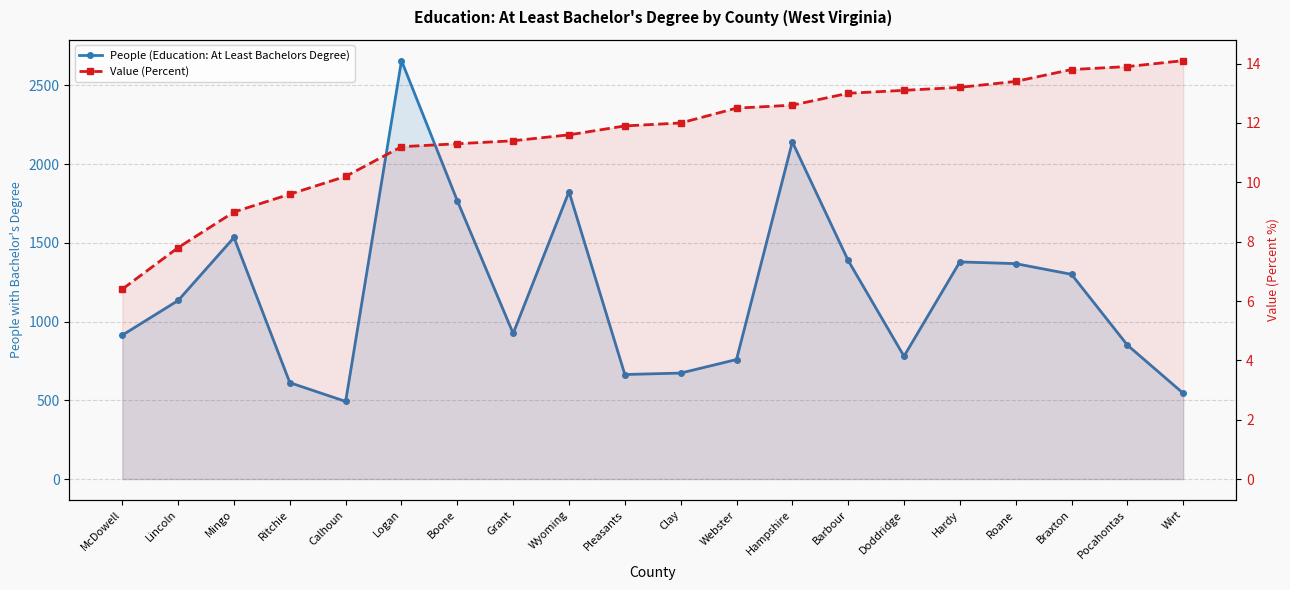

At Hardy, list the series in order from smallest to largest.

Value (Percent), People (Education: At Least Bachelors Degree)